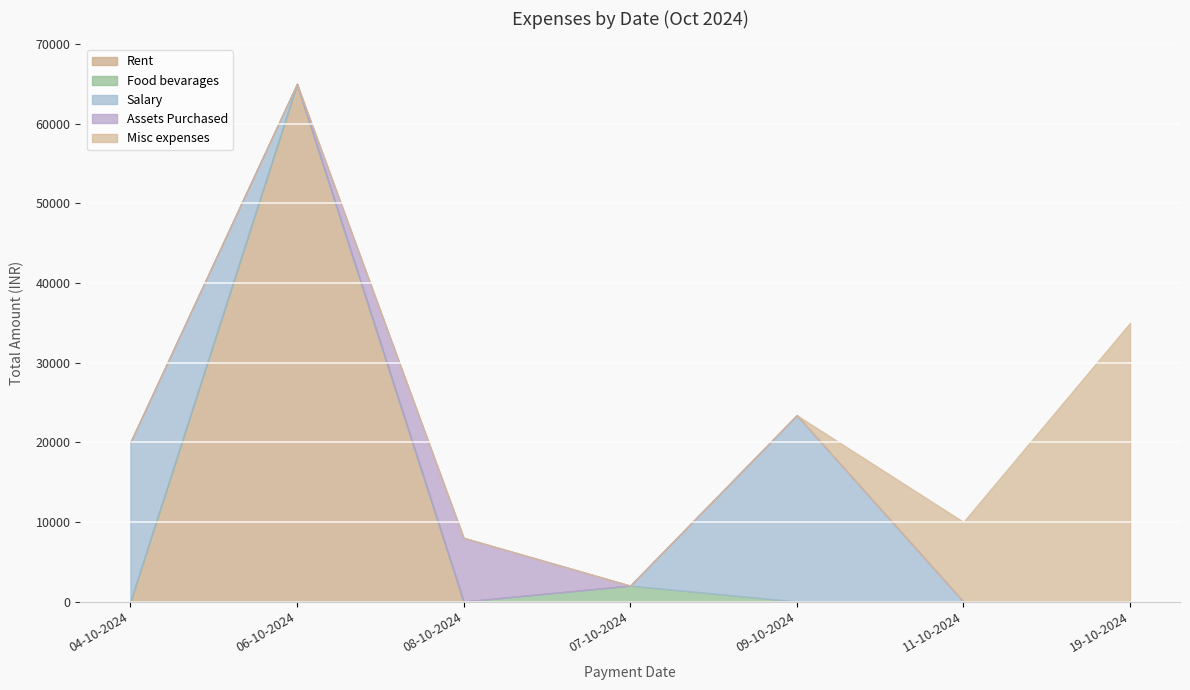

Is it true that the value at 06-10-2024 is 65000?

True